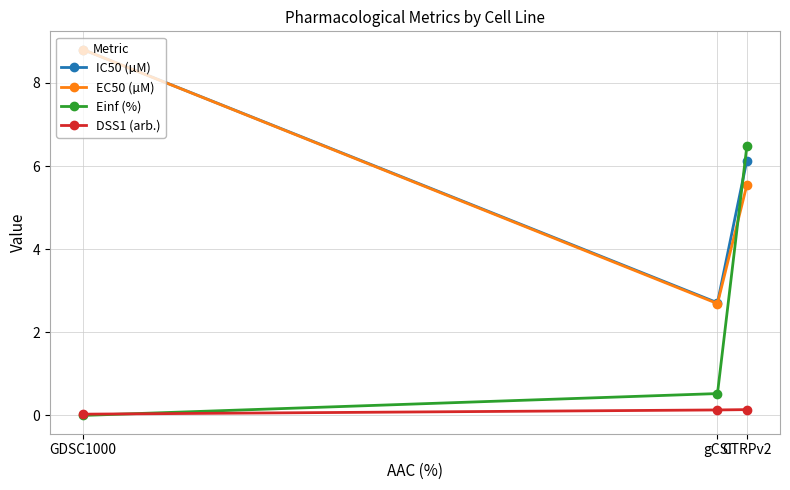

True or false: Einf (%) has a value of 6.5 at CTRPv2.

True